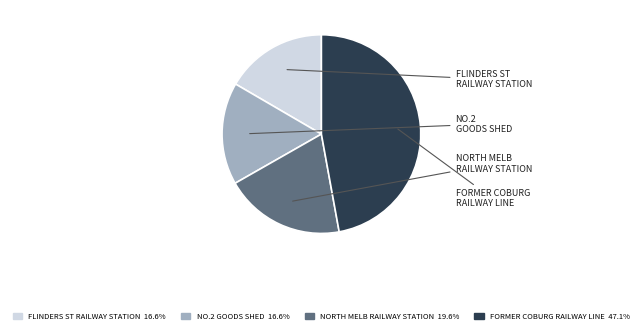

Does any single category account for the majority?

No